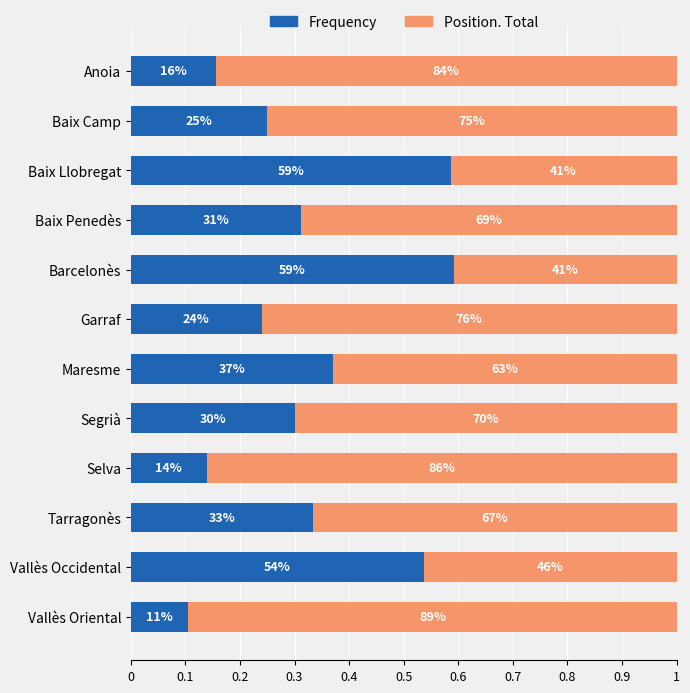

What are all the series names shown in the legend?

Frequency, Position. Total